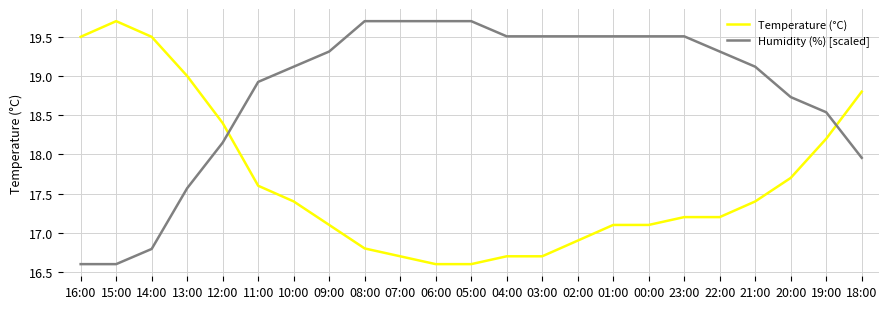

What position from the left is 08:00?

9